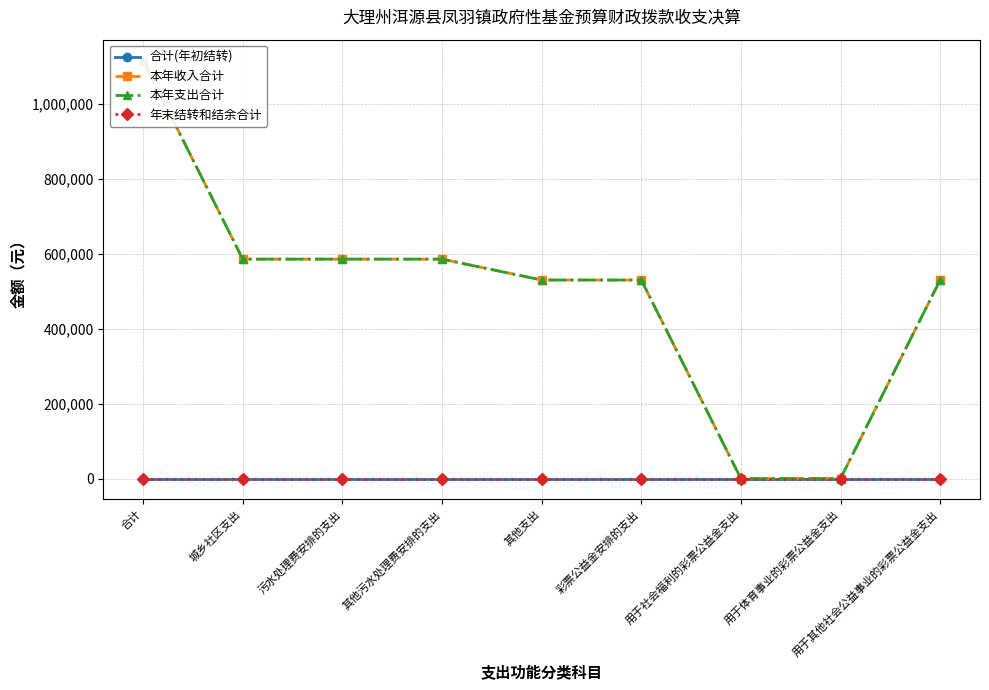

Is the value of 年末结转和结余合计 at 用于其他社会公益事业的彩票公益金支出 greater than the value of 本年支出合计 at 其他支出?

No